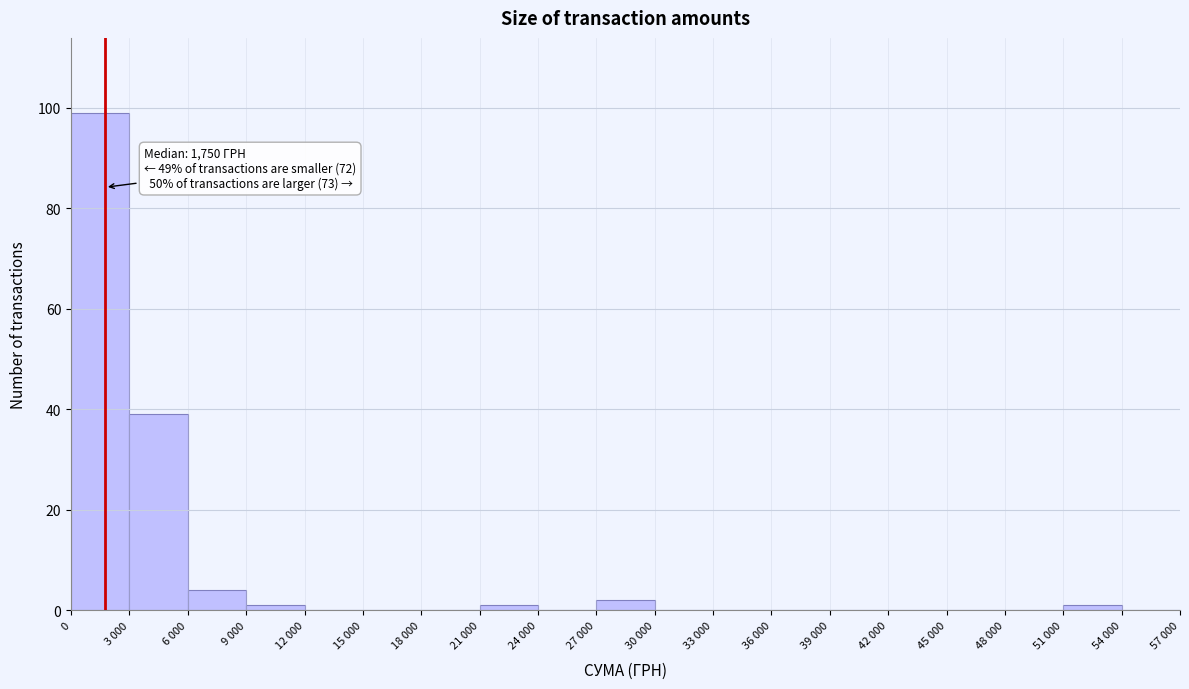

Reading left to right, extract all data points from this chart.

0=99	3 000=39	6 000=4	9 000=1	12 000=0	15 000=0	18 000=0	21 000=1	24 000=0	27 000=2	30 000=0	33 000=0	36 000=0	39 000=0	42 000=0	45 000=0	48 000=0	51 000=1	54 000=0